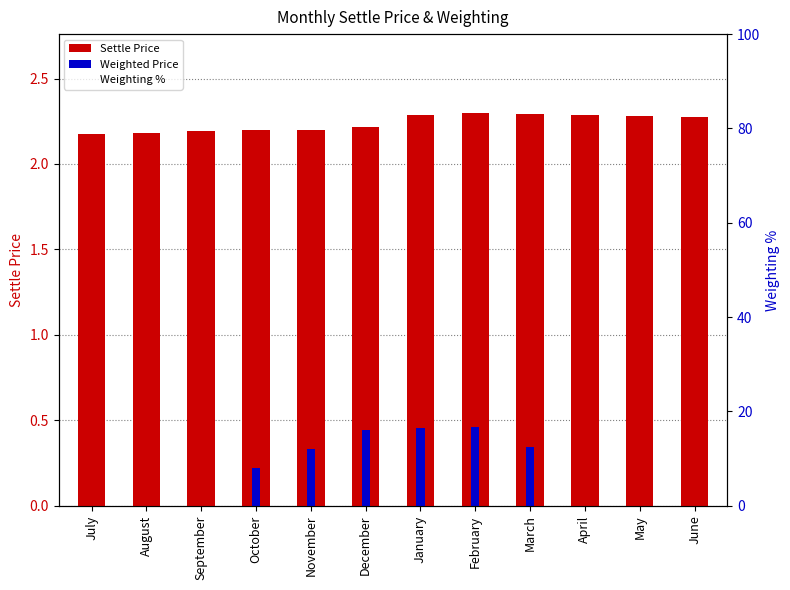

The Weighting % series shows 20.0 at February. True or false?

True